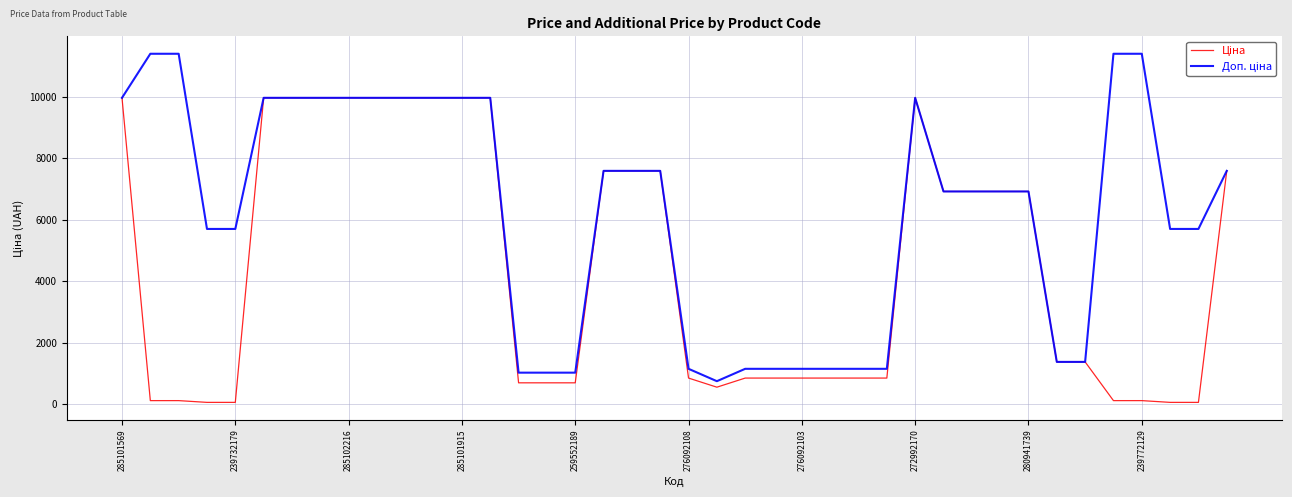

How many lines are shown in the chart?

2